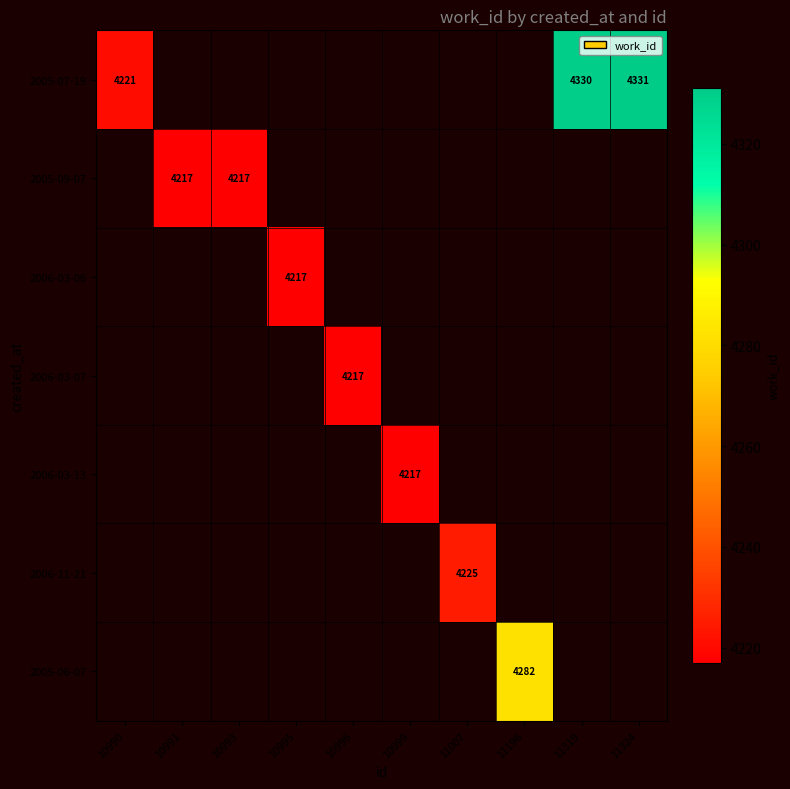

What is the smallest value displayed?

4217.0